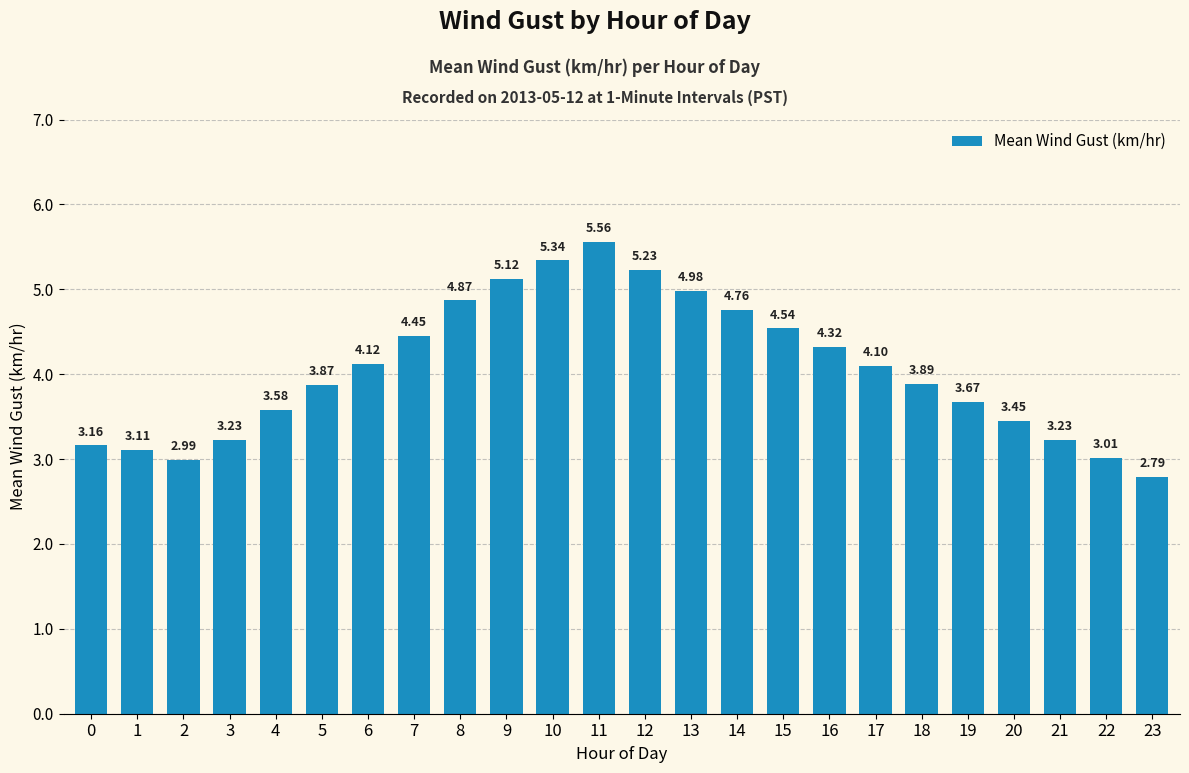

What is the sum of the values at 11 and 16?

9.9